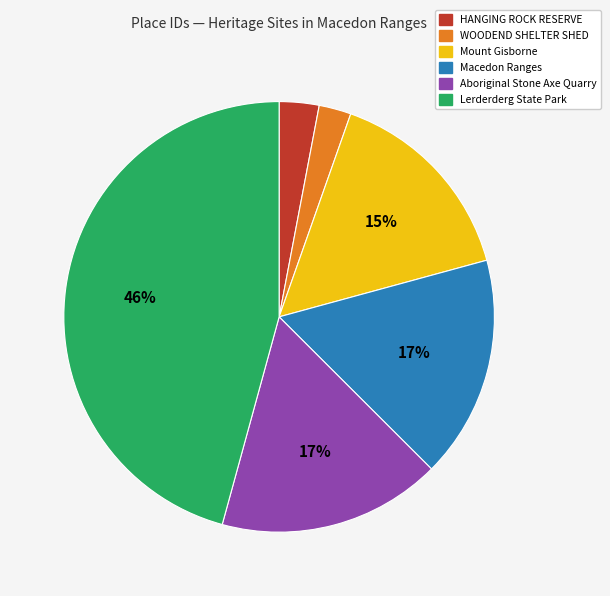

To the nearest percent, what is the difference between the Aboriginal Stone Axe Quarry and HANGING ROCK RESERVE slice percentages?

14%